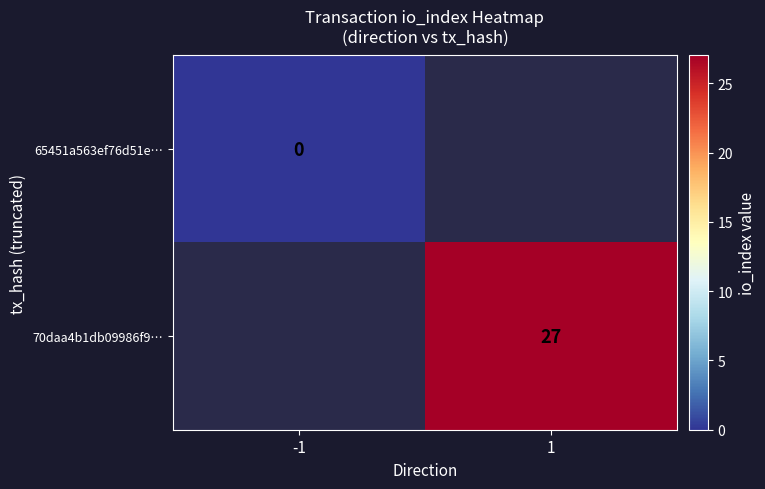

The 70daa4b1db09986f9… series shows 27.0 at 1. True or false?

True